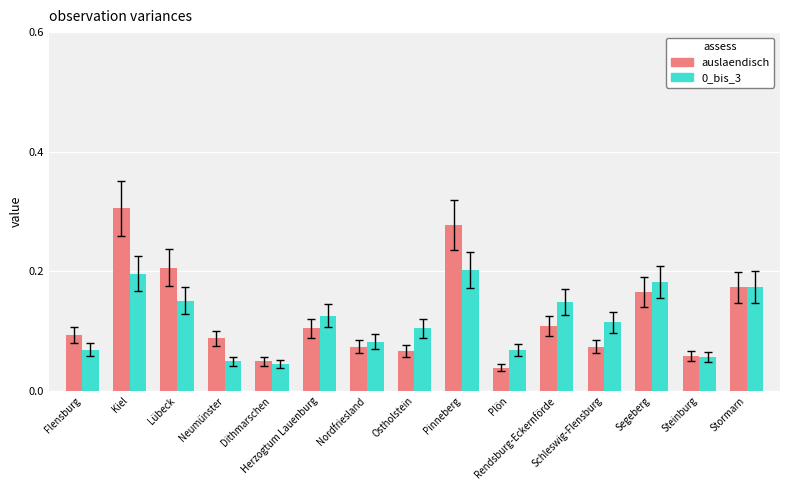

Is it true that auslaendisch equals 0.0 at Schleswig-Flensburg?

False